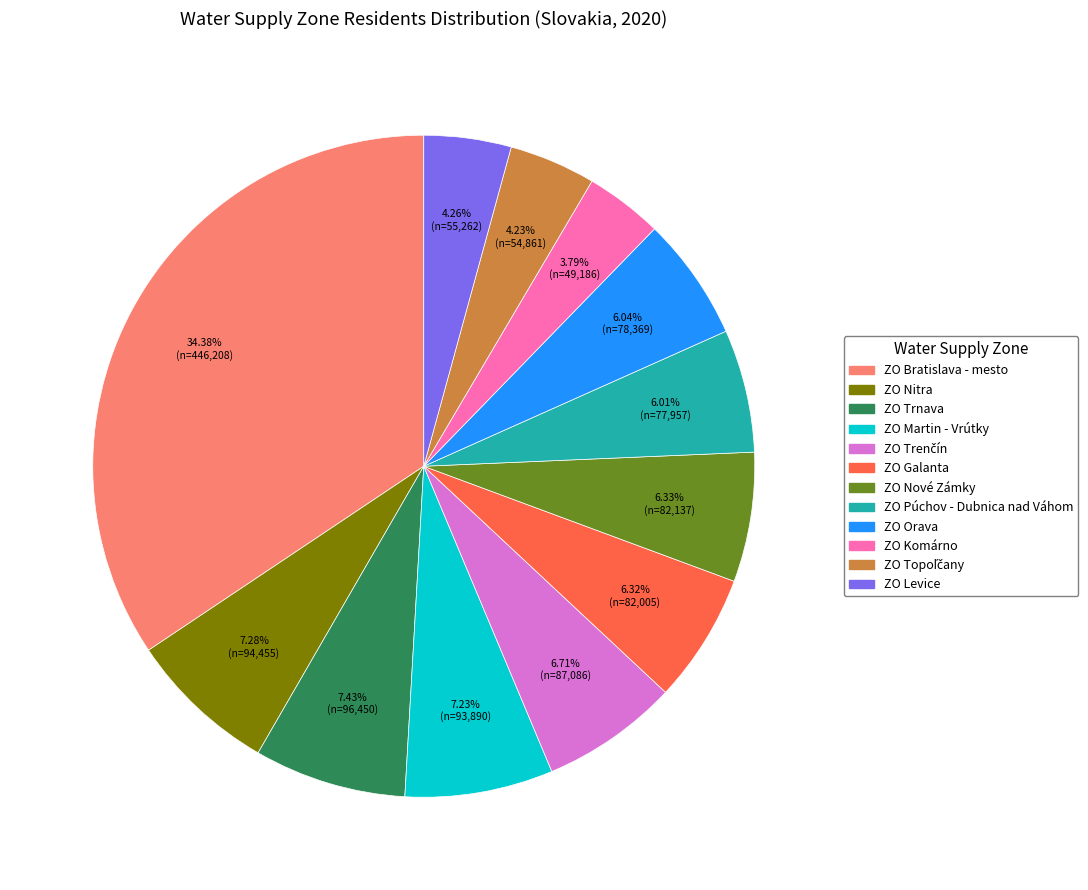

Combined, what portion of the pie is ZO Martin - Vrútky and ZO Nitra?

14.5%